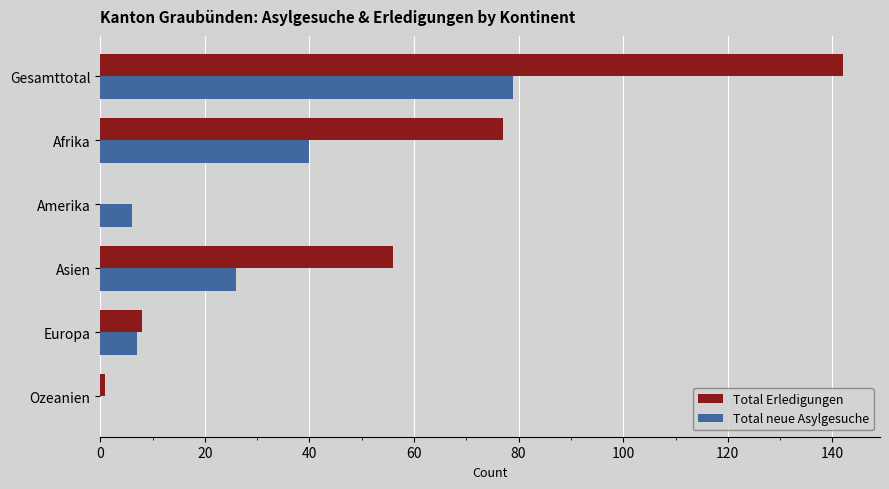

What is the average value of the Total neue Asylgesuche series?

26